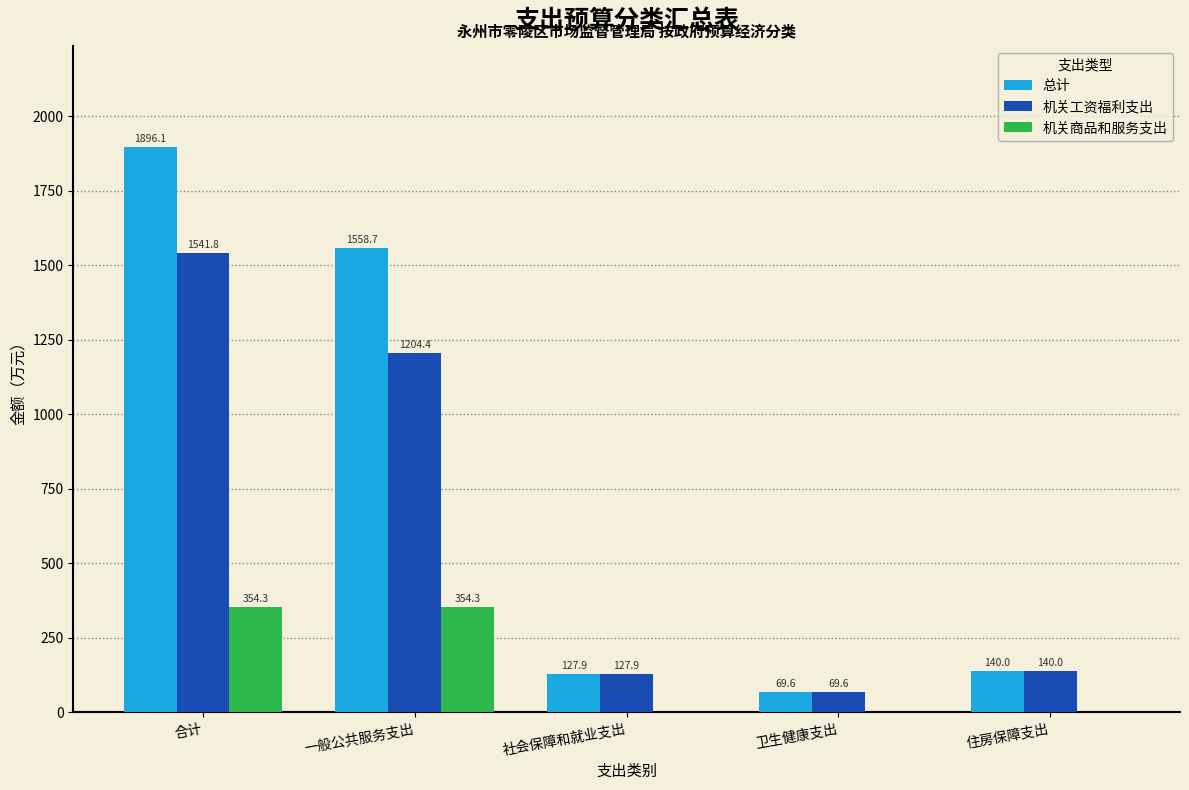

Reading left to right, what are all the values shown in this chart?

总计: 合计=1896.1	一般公共服务支出=1558.7	社会保障和就业支出=127.9	卫生健康支出=69.6	住房保障支出=140.0
机关工资福利支出: 合计=1541.8	一般公共服务支出=1204.4	社会保障和就业支出=127.9	卫生健康支出=69.6	住房保障支出=140.0
机关商品和服务支出: 合计=354.3	一般公共服务支出=354.3	社会保障和就业支出=0.0	卫生健康支出=0.0	住房保障支出=0.0